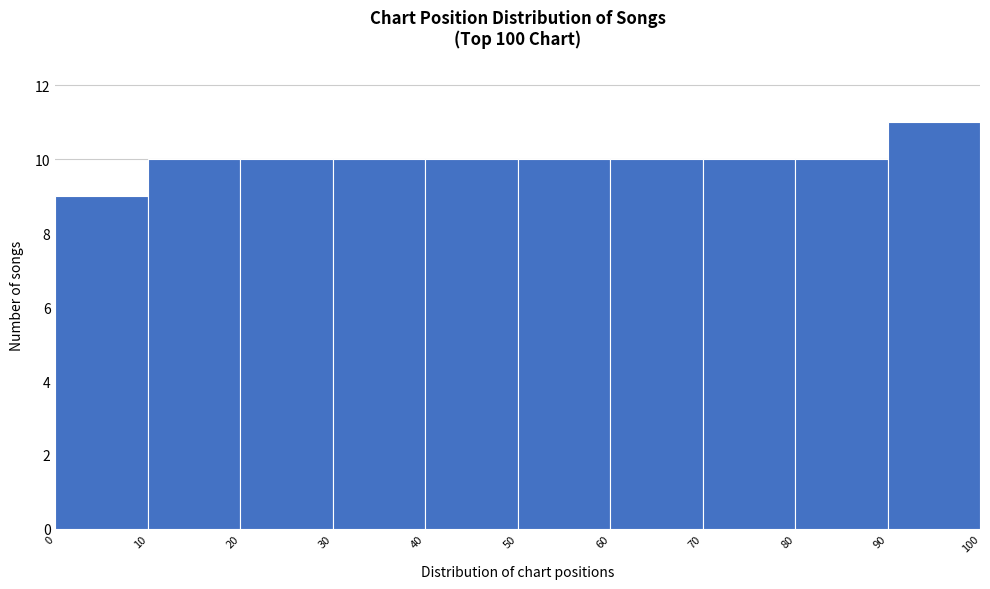

Reading left to right, transcribe this chart: for each bar, give the range it covers on the x-axis and its height. The values are not printed on the chart, so give them approximately, as read against the axis.

0 to 10: 9
10 to 20: 10
20 to 30: 10
30 to 40: 10
40 to 50: 10
50 to 60: 10
60 to 70: 10
70 to 80: 10
80 to 90: 10
90 to 100: 11